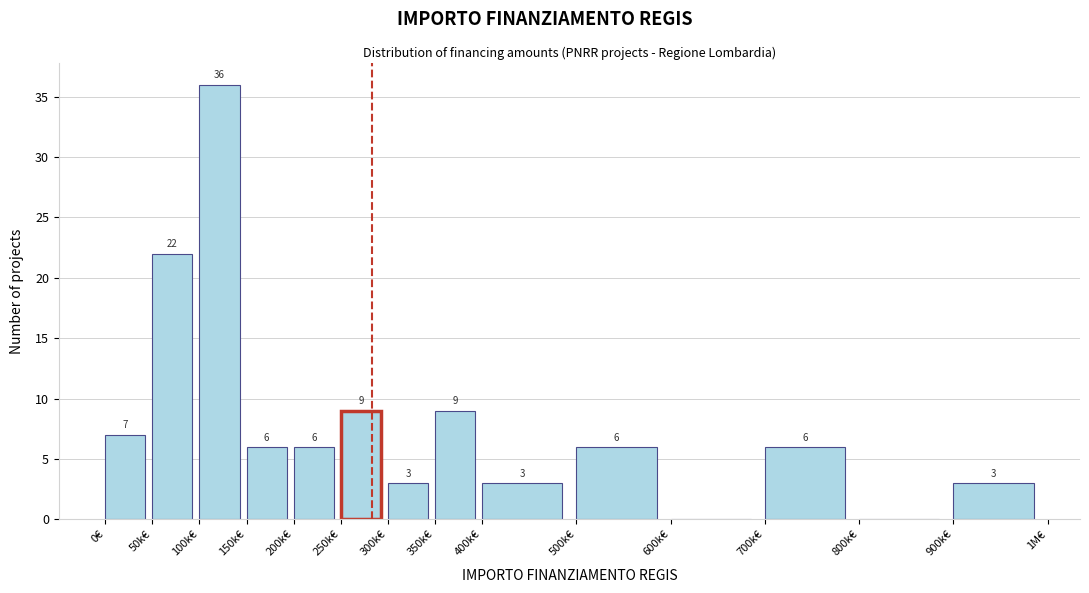

Reading left to right, transcribe all the data shown in this chart.

0€=7	50k€=22	100k€=36	150k€=6	200k€=6	250k€=9	300k€=3	350k€=9	400k€=3	500k€=6	600k€=0	700k€=6	800k€=0	900k€=3